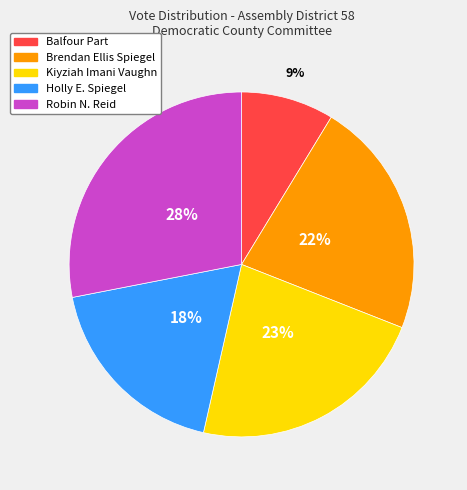

How many slices are in this pie chart?

5